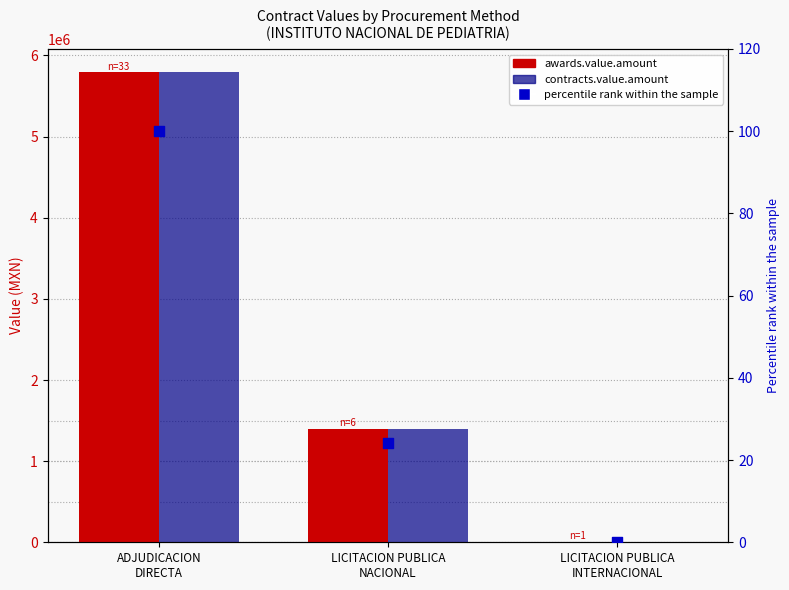

At which category is the sum across all series the highest?

ADJUDICACION
DIRECTA